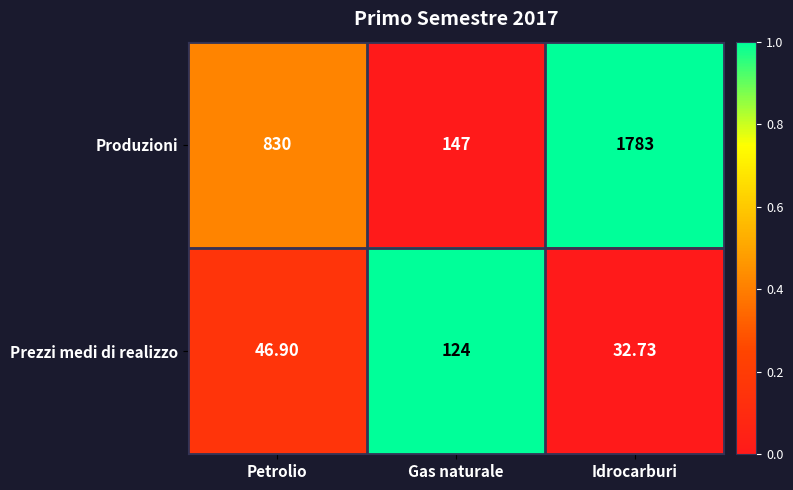

What is the difference between the highest and lowest values at Idrocarburi?

1750.3